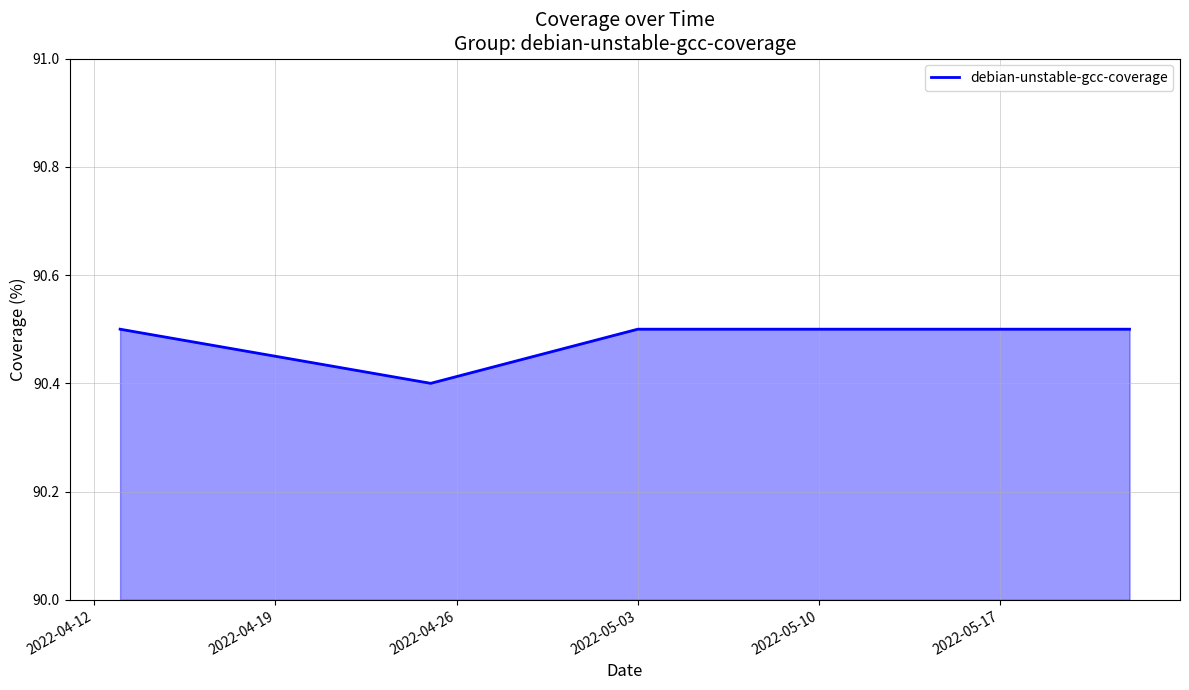

What is the maximum value shown in the chart?

90.5